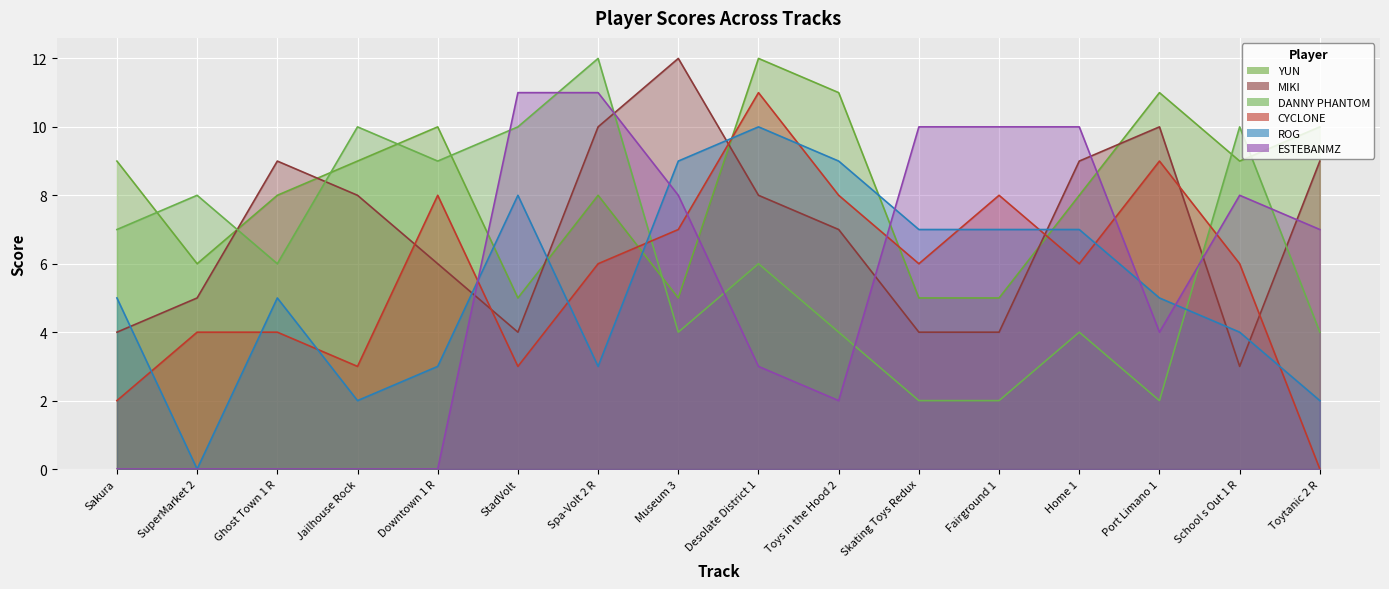

What is the maximum value shown in the chart?

12